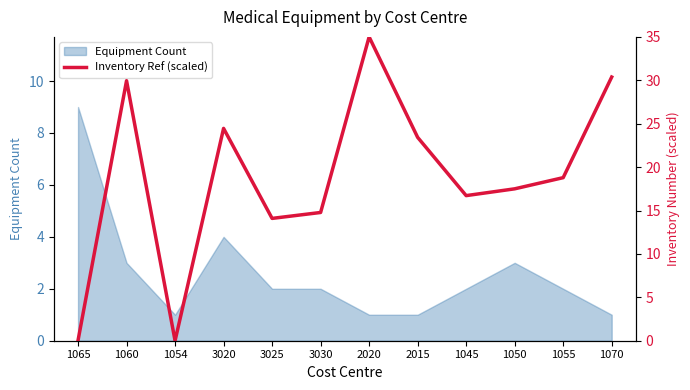

What is the sum of all values?

225.1